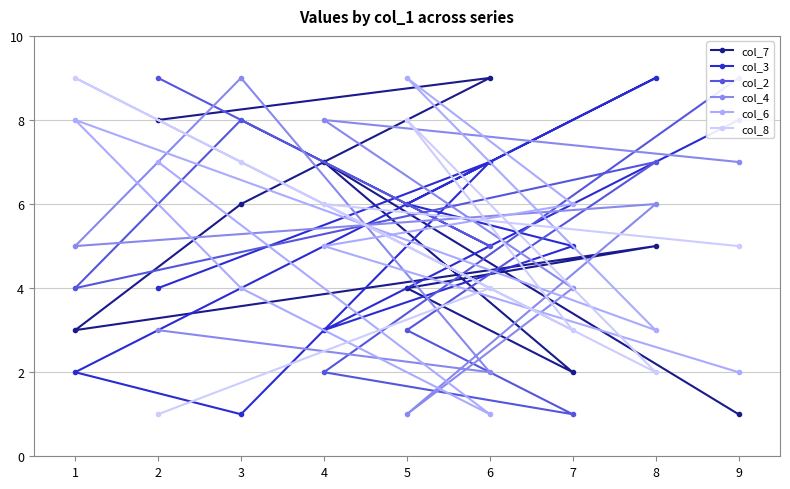

True or false: col_7 has more than 0 interior local peaks.

True